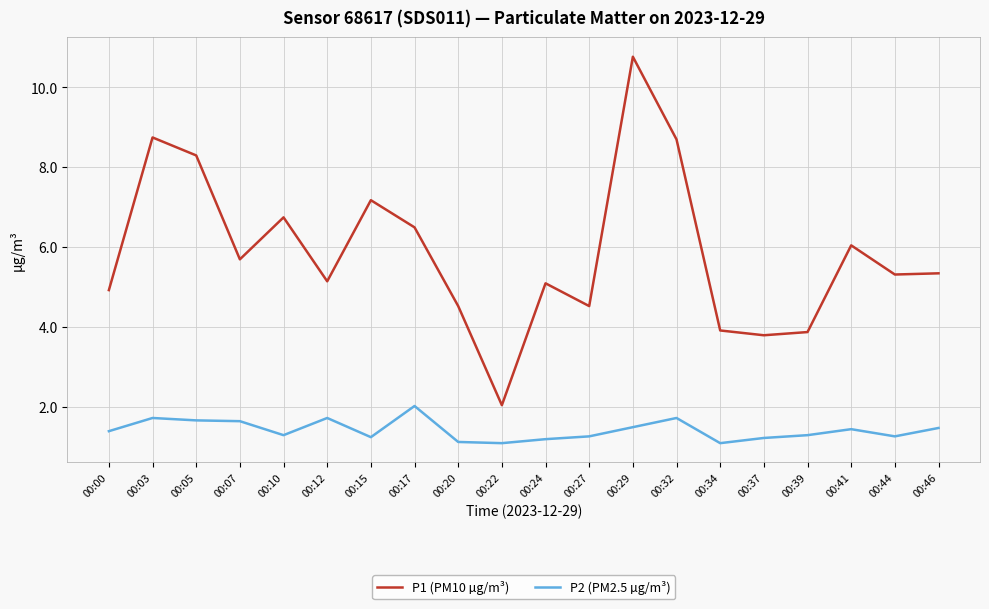

What is the highest value of the P1 (PM10 µg/m³) series?

10.8